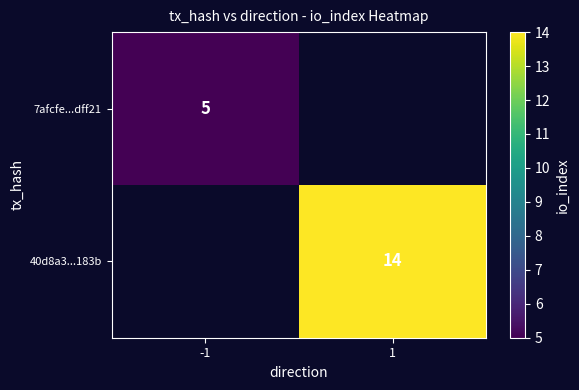

Is it true that 40d8a3...183b equals 19 at 1?

False